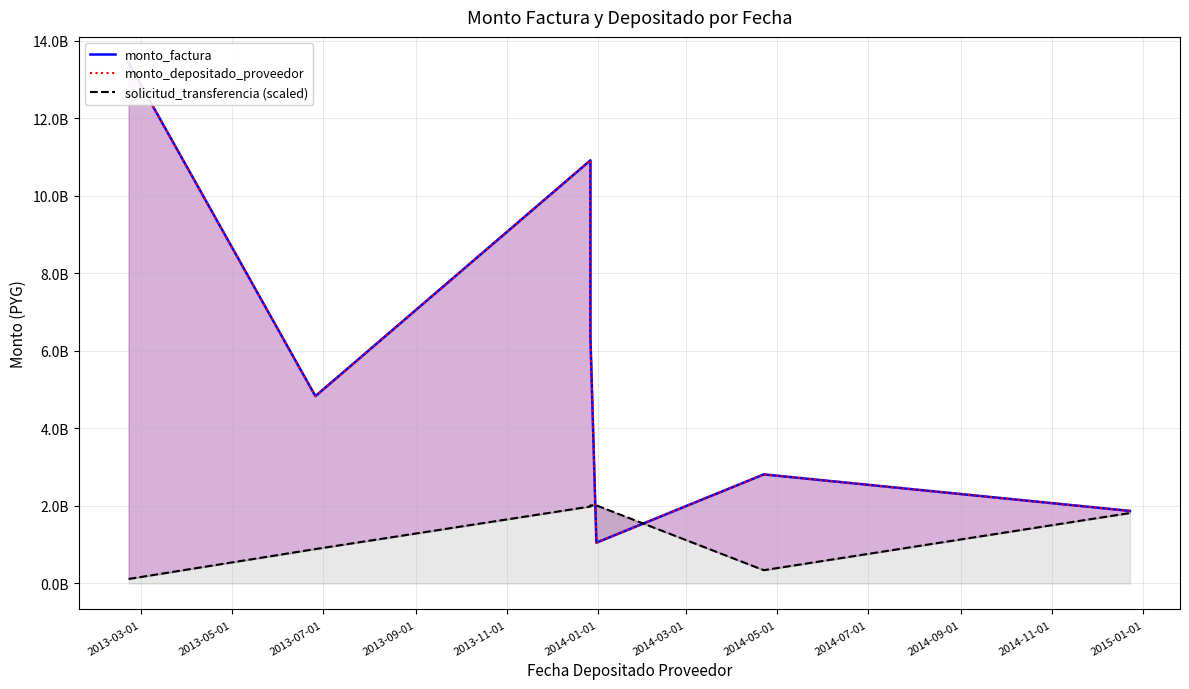

At 2013-09-01, list the series in order from smallest to largest.

solicitud_transferencia (scaled), monto_factura, monto_depositado_proveedor